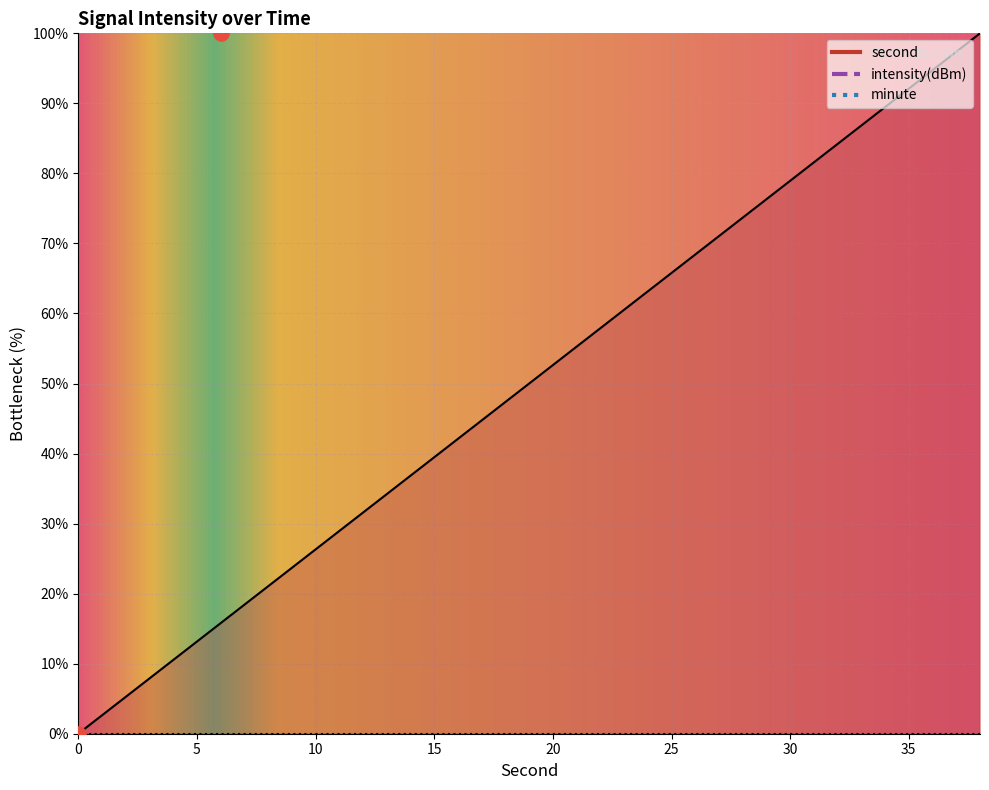

At which category is the sum across all series the highest?

36